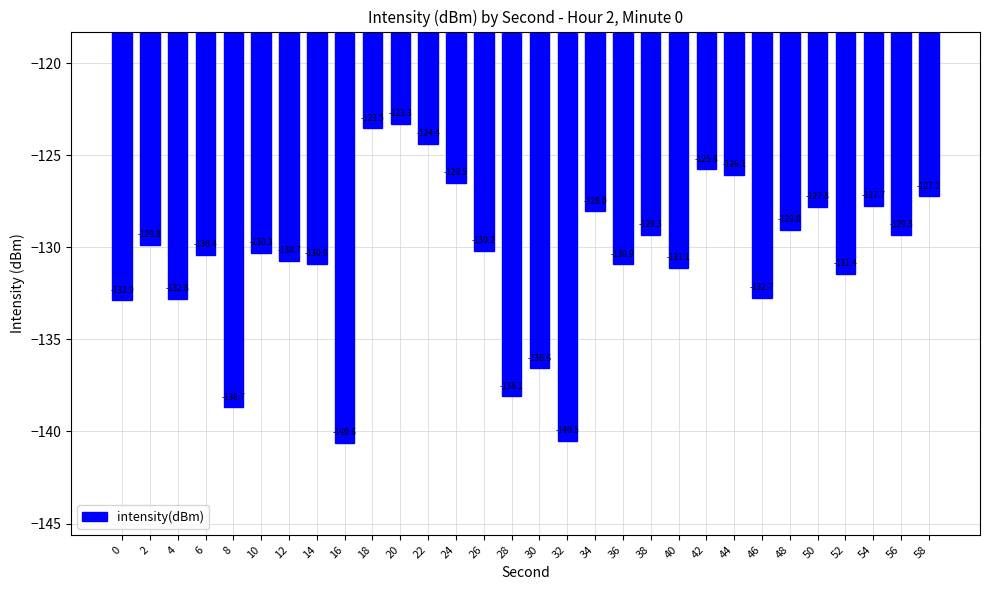

What is the minimum value shown in the chart?

-140.6